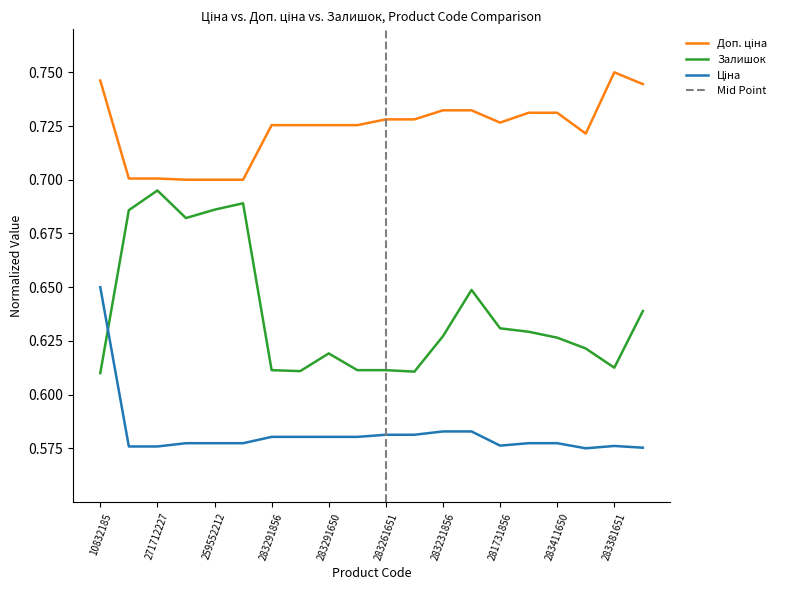

At which category is the sum across all series the highest?

10832185